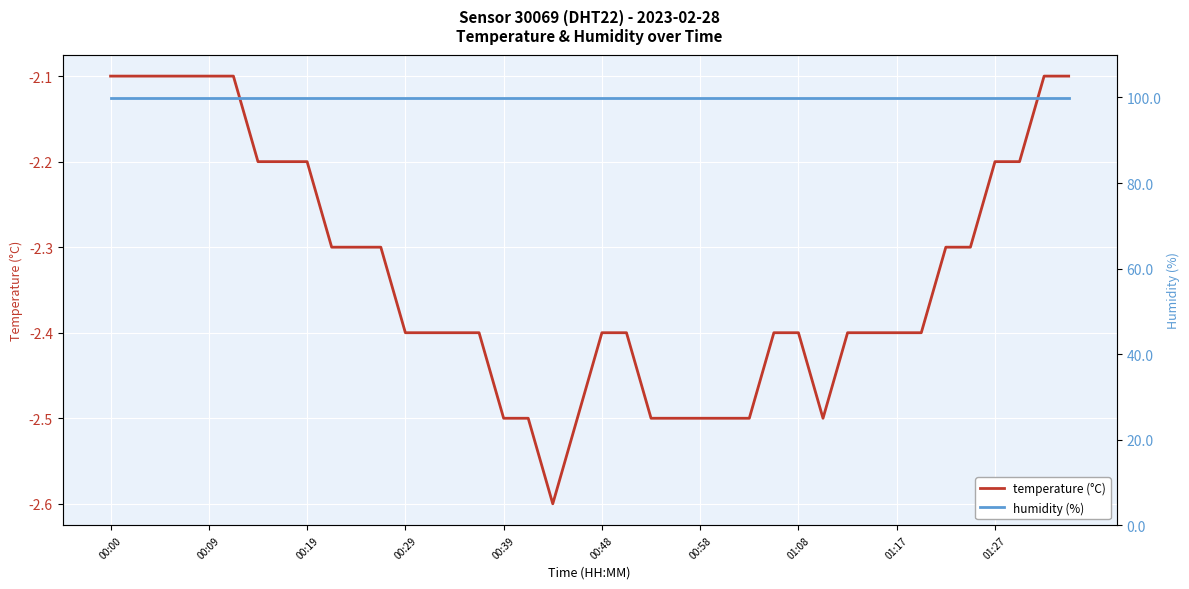

What is the maximum value for temperature (°C)?

-2.1